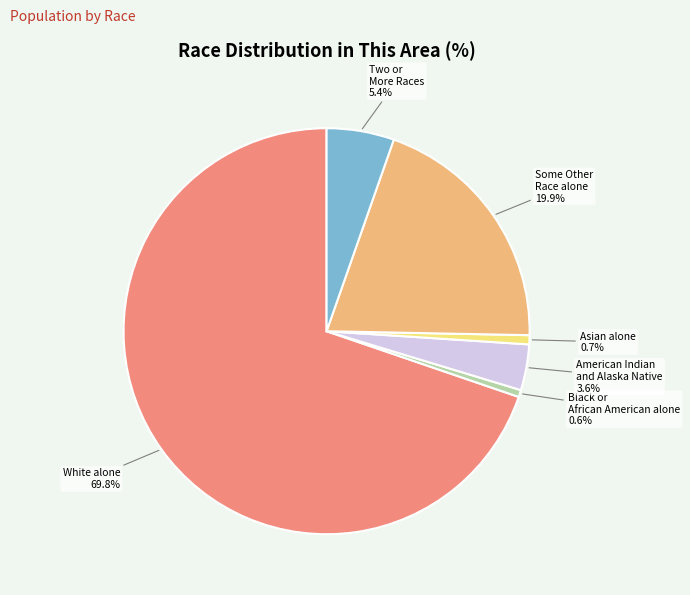

Between Two or More Races and Asian alone, which is larger?

Two or More Races